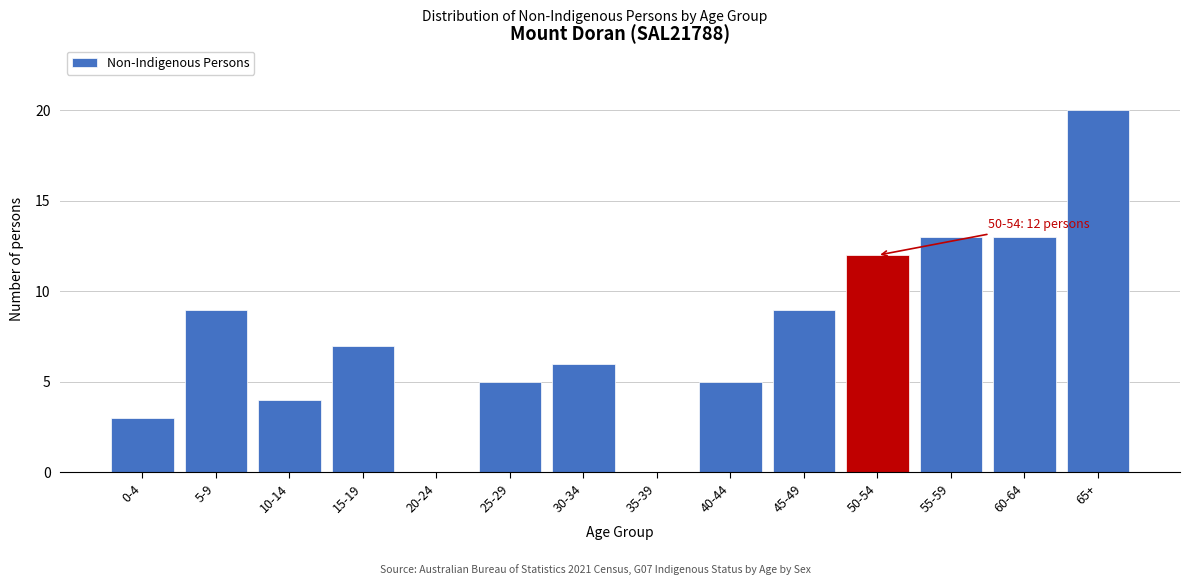

Reading left to right, extract all data points from this chart.

0-4=3	5-9=9	10-14=4	15-19=7	20-24=0	25-29=5	30-34=6	35-39=0	40-44=5	45-49=9	50-54=12	55-59=13	60-64=13	65+=20